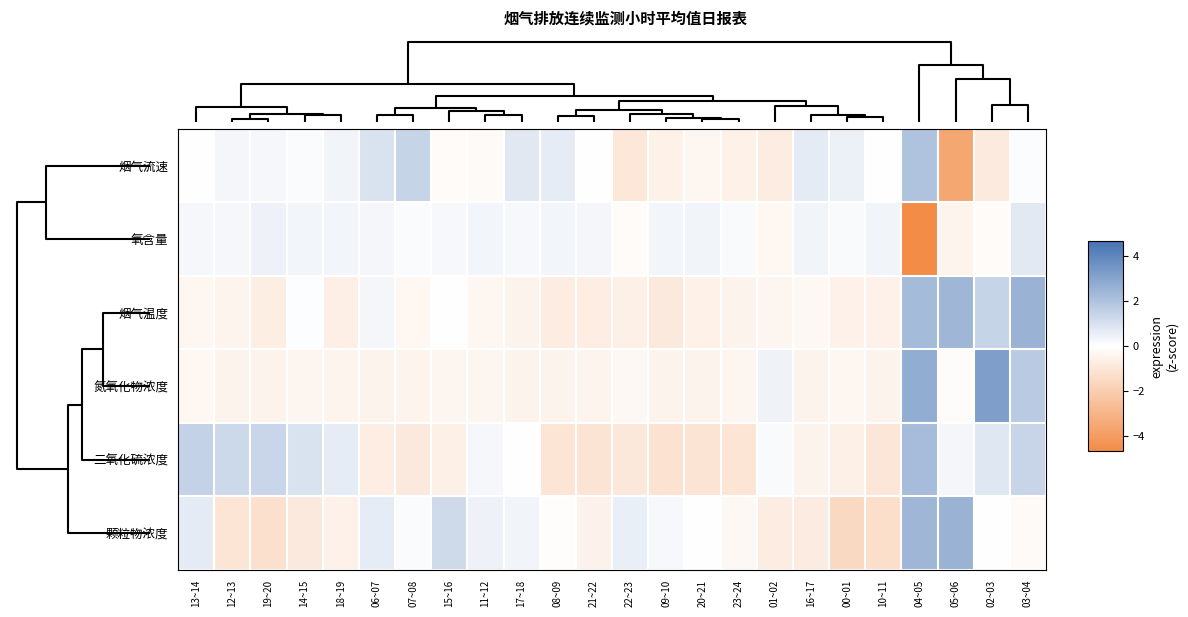

Reading left to right, extract all data points from this chart.

颗粒物浓度: 13~14=0.6	12~13=-1.0	19~20=-1.2	14~15=-0.9	18~19=-0.5	06~07=0.6	07~08=0.1	15~16=1.2	11~12=0.4	17~18=0.3	08~09=-0.0	21~22=-0.5	22~23=0.5	09~10=0.2	20~21=0.0	23~24=-0.3	01~02=-0.7	16~17=-0.8	00~01=-1.5	10~11=-1.3	04~05=2.4	05~06=2.5	02~03=-0.0	03~04=-0.2
二氧化硫浓度: 13~14=1.5	12~13=1.3	19~20=1.3	14~15=0.9	18~19=0.6	06~07=-0.7	07~08=-0.8	15~16=-0.6	11~12=0.2	17~18=-0.0	08~09=-1.0	21~22=-1.1	22~23=-0.9	09~10=-1.1	20~21=-1.1	23~24=-1.0	01~02=0.1	16~17=-0.5	00~01=-0.6	10~11=-1.0	04~05=2.2	05~06=0.3	02~03=0.8	03~04=1.4
氮氧化物浓度: 13~14=-0.3	12~13=-0.5	19~20=-0.5	14~15=-0.4	18~19=-0.4	06~07=-0.5	07~08=-0.4	15~16=-0.4	11~12=-0.4	17~18=-0.4	08~09=-0.5	21~22=-0.4	22~23=-0.3	09~10=-0.5	20~21=-0.5	23~24=-0.4	01~02=0.4	16~17=-0.5	00~01=-0.3	10~11=-0.4	04~05=2.7	05~06=-0.1	02~03=3.2	03~04=1.7
烟气温度: 13~14=-0.3	12~13=-0.4	19~20=-0.7	14~15=0.1	18~19=-0.7	06~07=0.3	07~08=-0.3	15~16=-0.0	11~12=-0.4	17~18=-0.5	08~09=-0.7	21~22=-0.7	22~23=-0.6	09~10=-0.9	20~21=-0.6	23~24=-0.5	01~02=-0.4	16~17=-0.3	00~01=-0.5	10~11=-0.5	04~05=2.2	05~06=2.4	02~03=1.4	03~04=2.5
氧含量: 13~14=0.2	12~13=0.2	19~20=0.4	14~15=0.3	18~19=0.3	06~07=0.3	07~08=0.1	15~16=0.2	11~12=0.3	17~18=0.2	08~09=0.3	21~22=0.3	22~23=-0.1	09~10=0.3	20~21=0.3	23~24=0.2	01~02=-0.3	16~17=0.3	00~01=0.2	10~11=0.3	04~05=-4.7	05~06=-0.4	02~03=-0.1	03~04=0.7
烟气流速: 13~14=-0.0	12~13=0.3	19~20=0.2	14~15=0.1	18~19=0.4	06~07=0.9	07~08=1.4	15~16=-0.1	11~12=-0.2	17~18=0.7	08~09=0.6	21~22=-0.0	22~23=-1.0	09~10=-0.6	20~21=-0.3	23~24=-0.6	01~02=-0.7	16~17=0.6	00~01=0.5	10~11=0.0	04~05=2.0	05~06=-3.5	02~03=-0.8	03~04=0.1